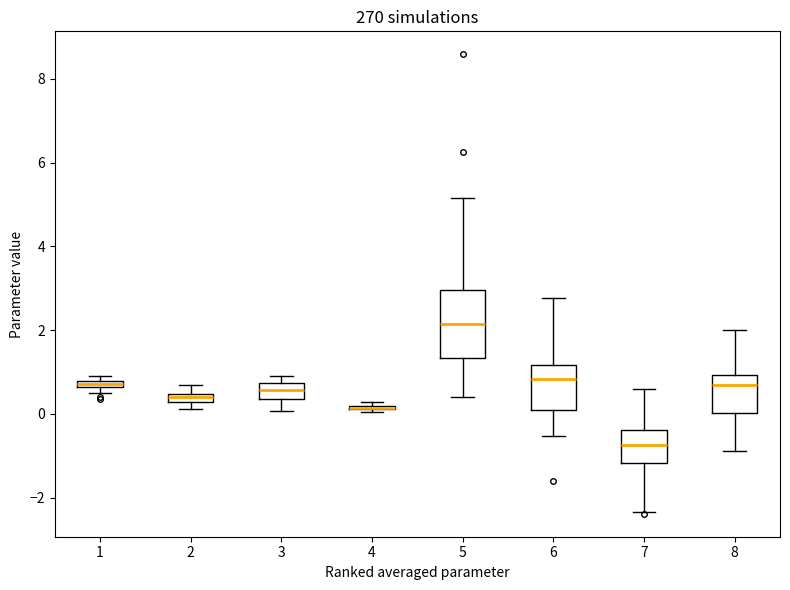

Where is the upper edge of the box at x = 1 on the y-axis? The values are not printed on the chart, so give them approximately, as read against the axis.

0.8